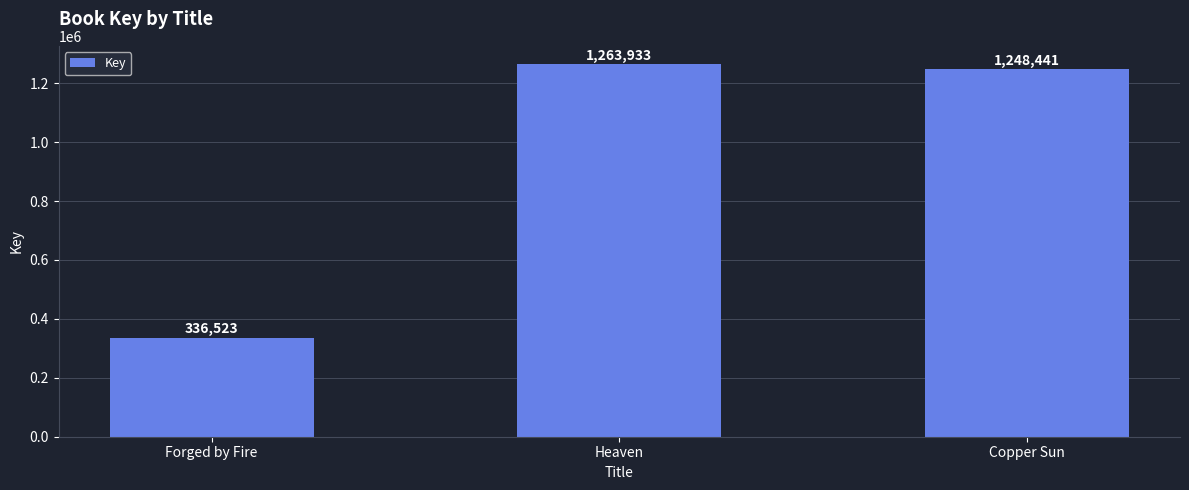

Does the chart contain stacked bars?

No